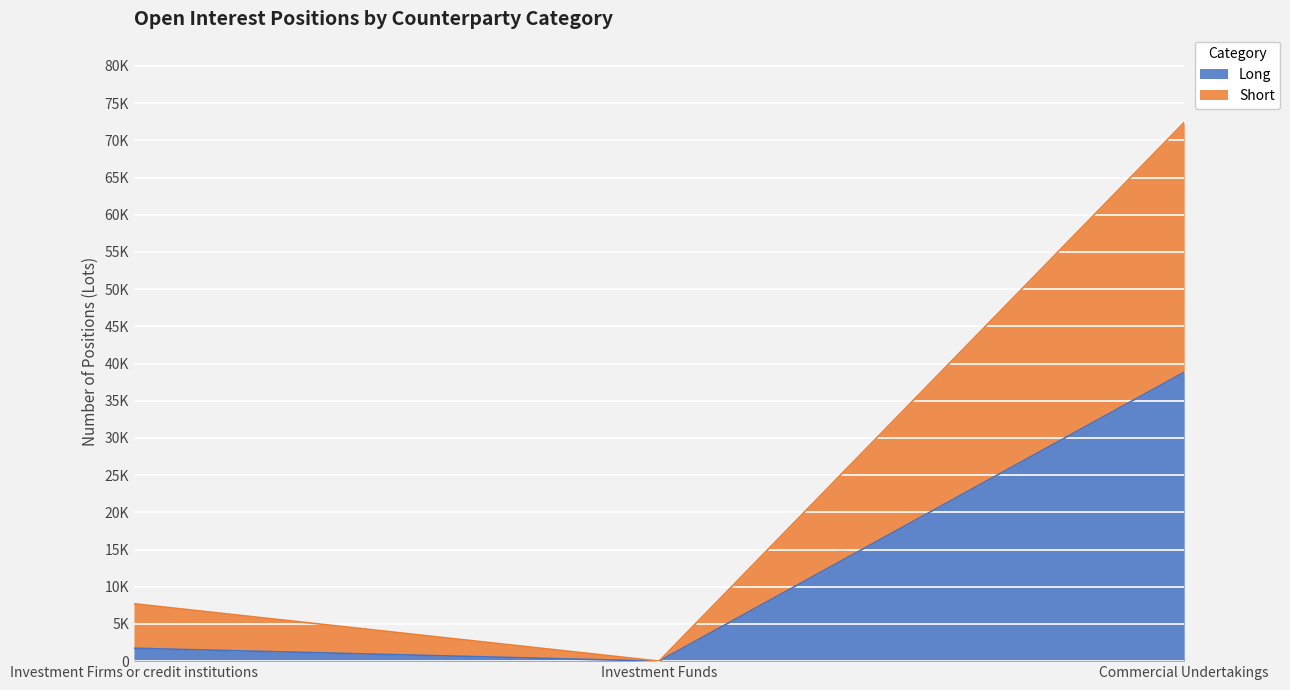

What are all the series names shown in the legend?

Long, Short